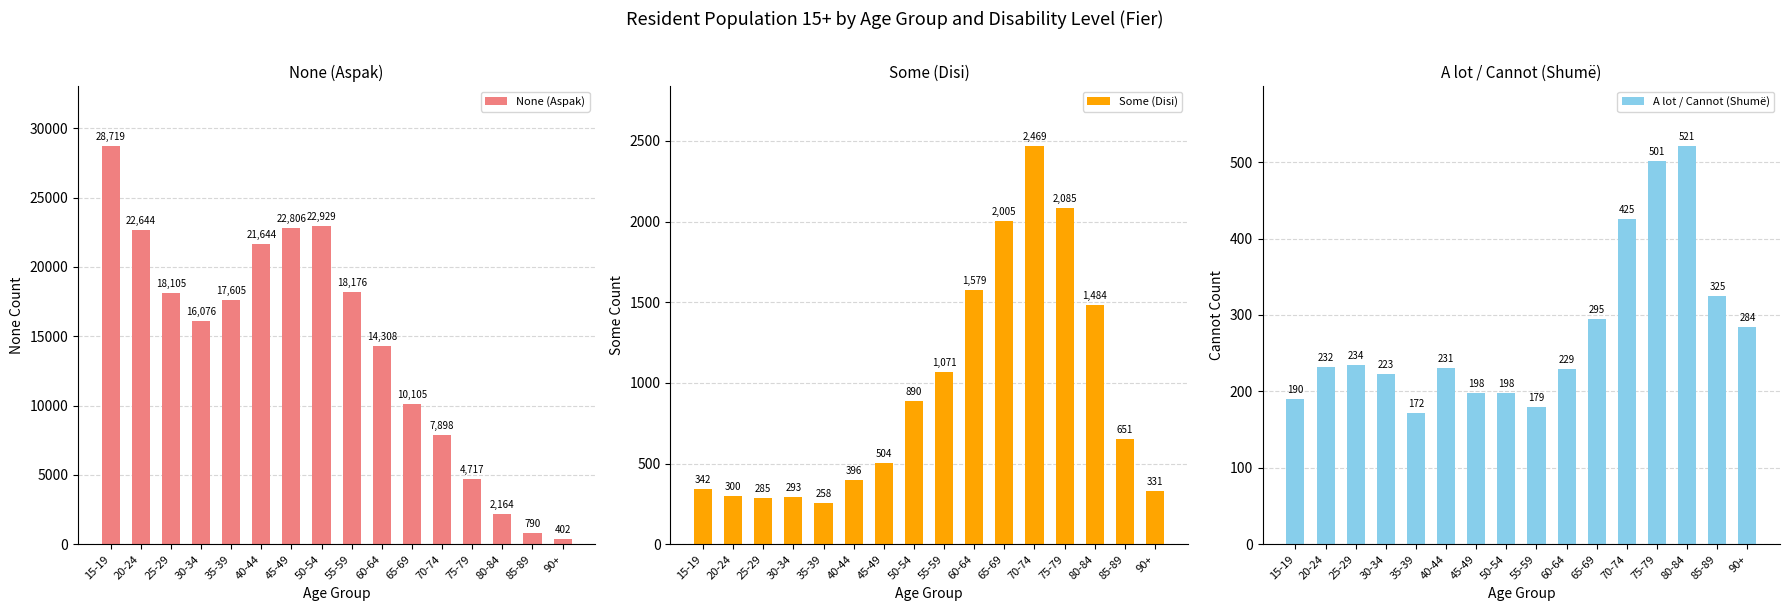

Which category has the highest value in the None (Aspak) series?

15-19